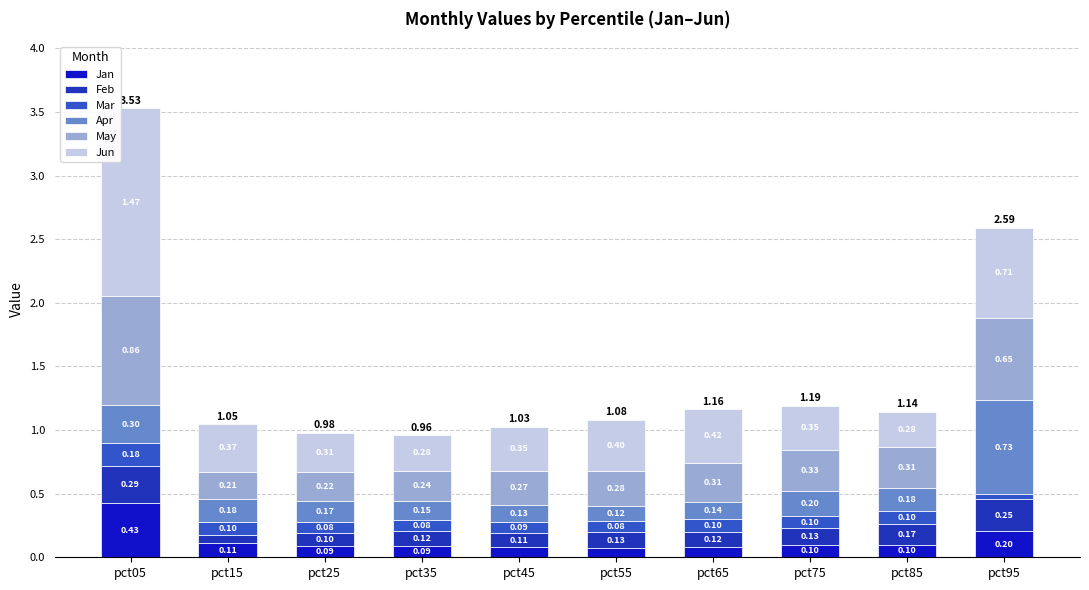

What is the total value across all series at pct35?

1.0